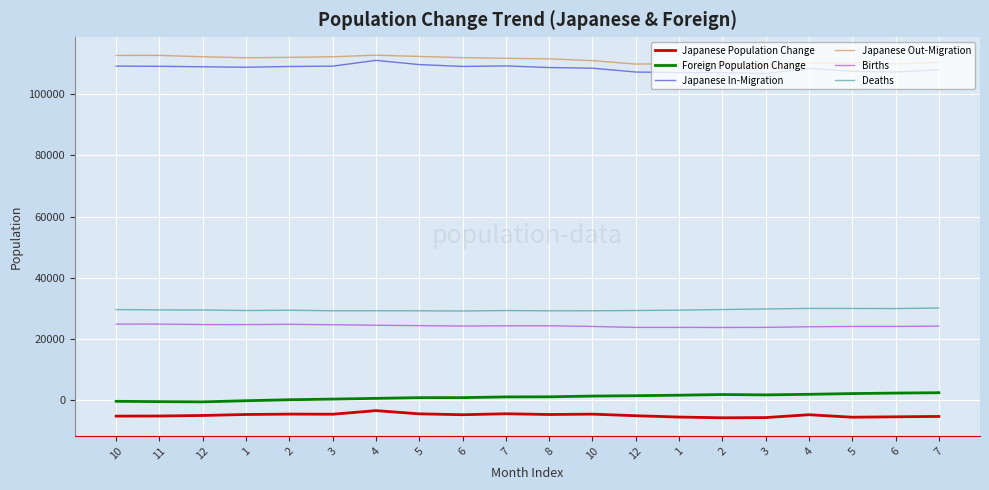

Count the number of data series in this chart.

6